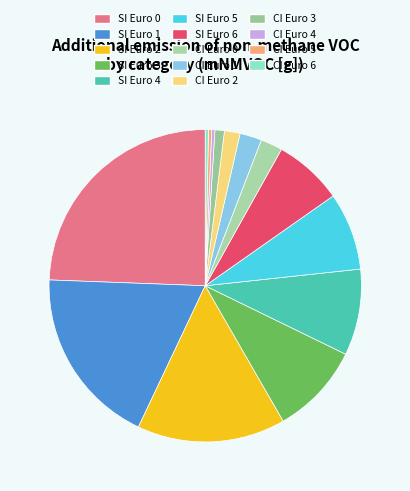

Count the number of slices in the pie.

14